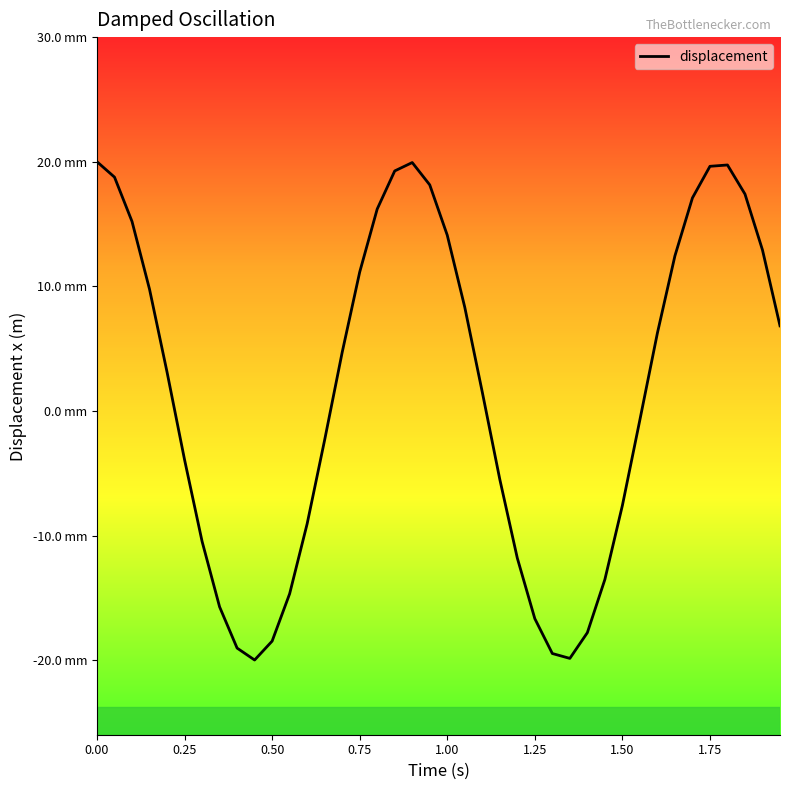

Does the chart display data point markers on the line(s)?

No